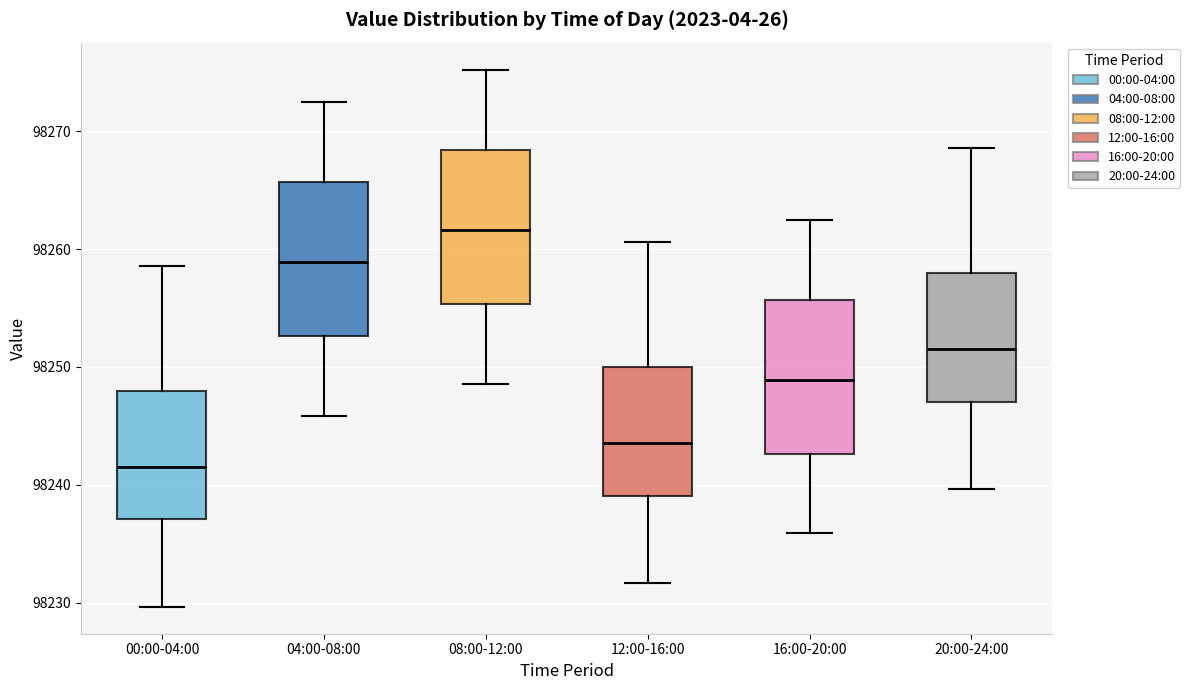

Reading left to right, transcribe this box plot: for each box, give where its median line is, the range the box spans, and where its two whiskers end, as read against the y-axis. The values are not printed on the chart, so give them approximately, as read against the axis.

00:00-04:00: median 98242, box 98237 to 98248, whiskers 98230 to 98259
04:00-08:00: median 98259, box 98253 to 98266, whiskers 98246 to 98273
08:00-12:00: median 98262, box 98255 to 98268, whiskers 98249 to 98275
12:00-16:00: median 98244, box 98239 to 98250, whiskers 98232 to 98261
16:00-20:00: median 98249, box 98243 to 98256, whiskers 98236 to 98263
20:00-24:00: median 98252, box 98247 to 98258, whiskers 98240 to 98269